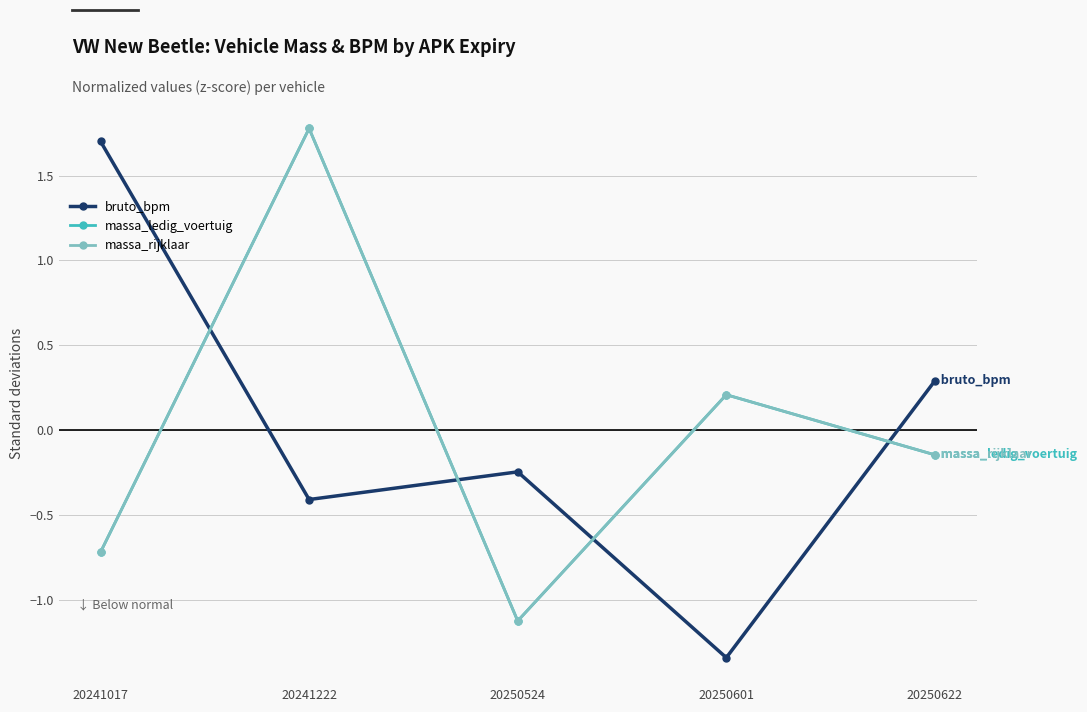

Rank the series by their maximum value, from lowest to highest.

bruto_bpm, massa_ledig_voertuig, massa_rijklaar